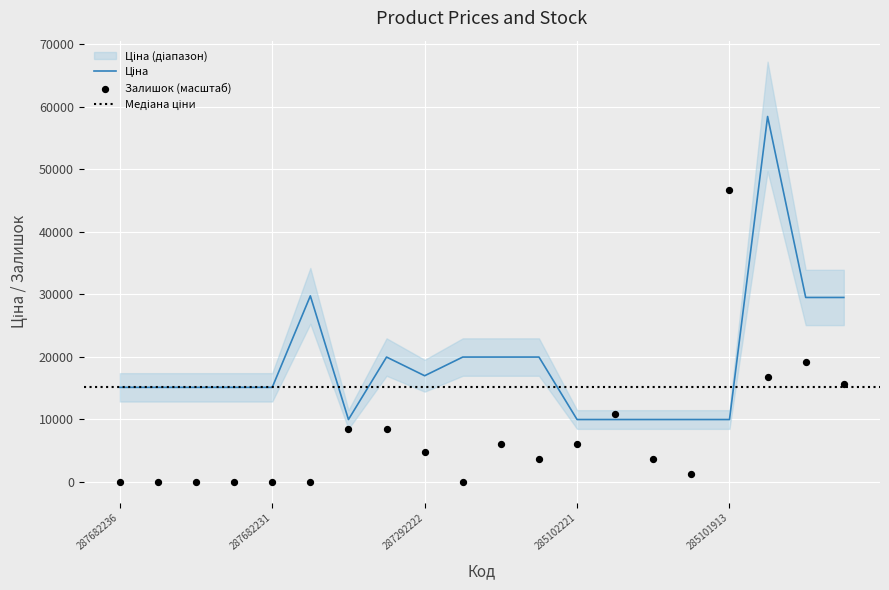

At how many categories does at least one series exceed 36112?

2